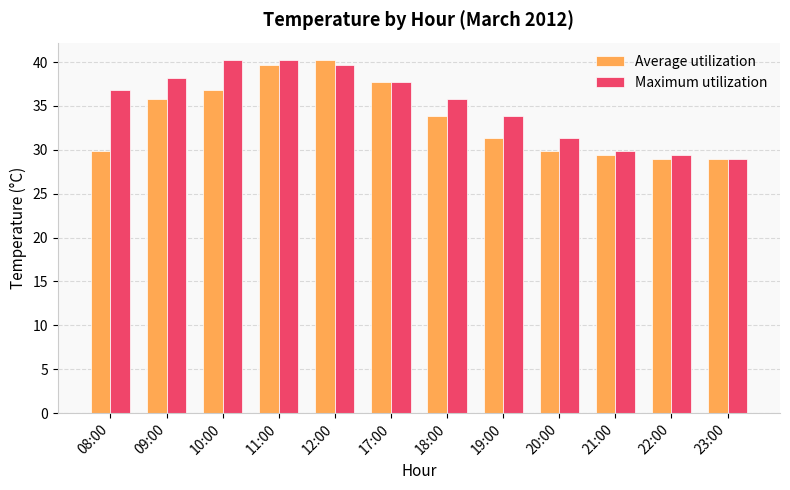

What is the difference between the maximum and second lowest values in the Average utilization series?

11.3